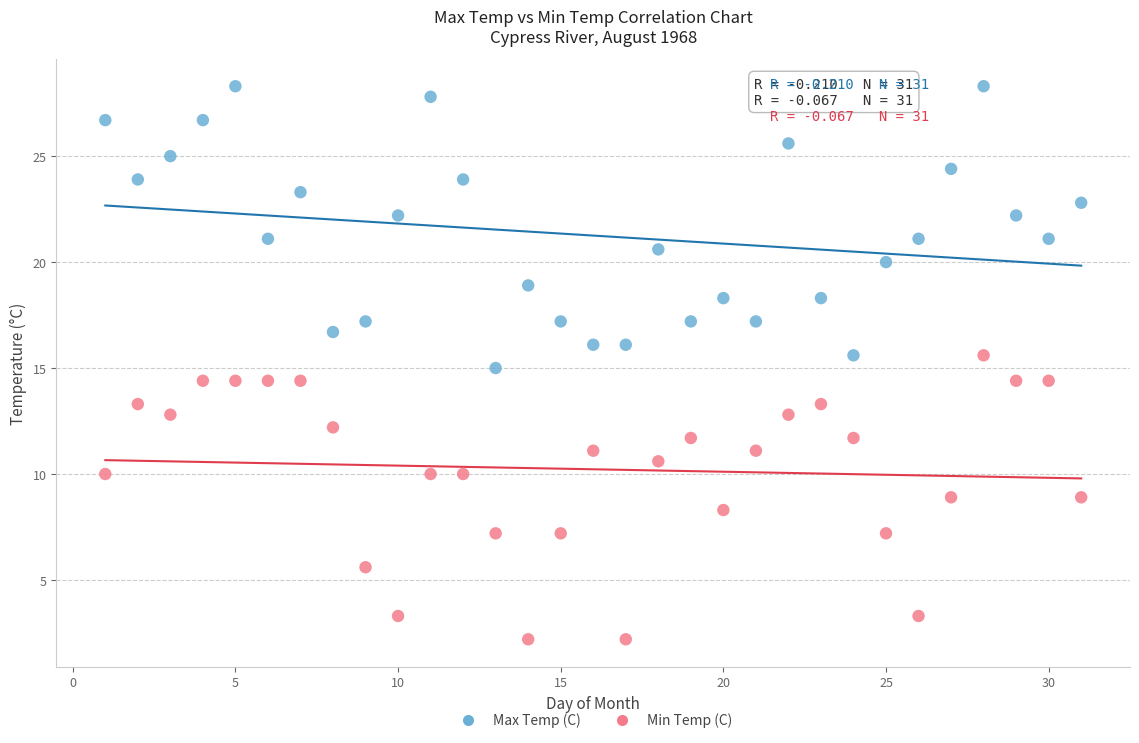

What is the X range (max minus min) for the scatter plot?

30.0